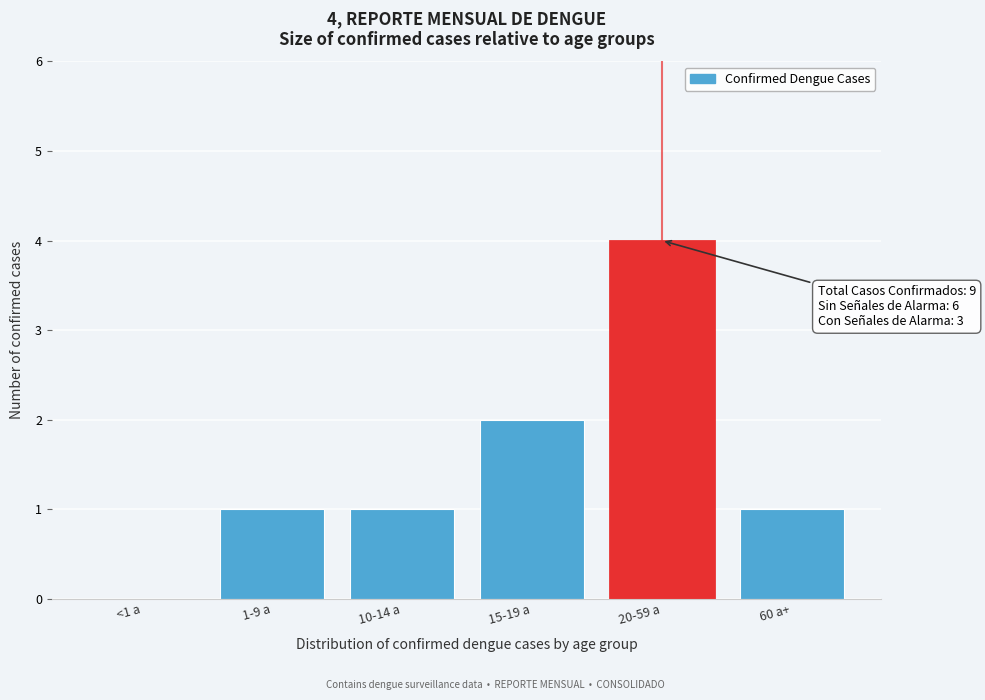

Reading left to right, what are all the values shown in this chart?

<1 a=0	1-9 a=1	10-14 a=1	15-19 a=2	20-59 a=4	60 a+=1